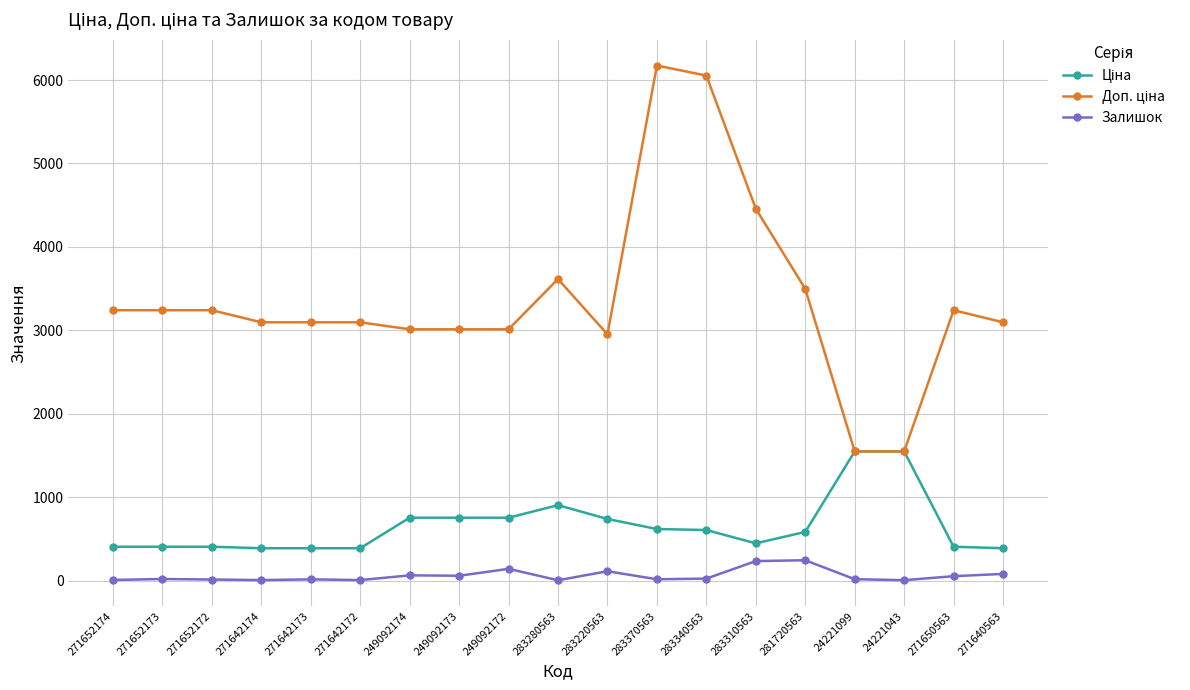

What is the total value across all series at 281720563?

4322.5